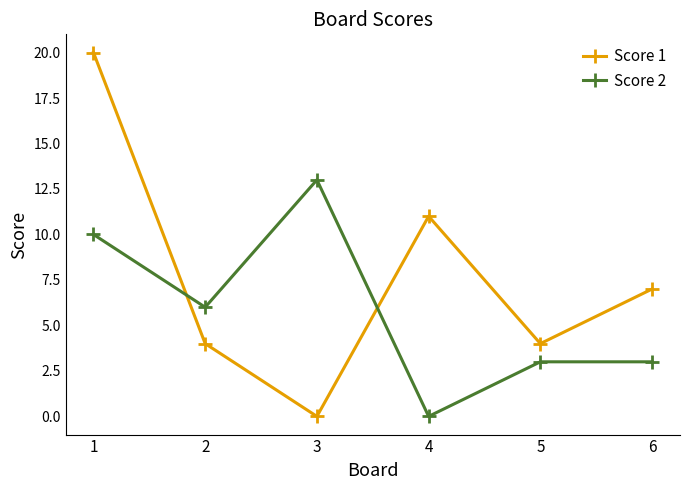

At which category is the sum across all series the highest?

1